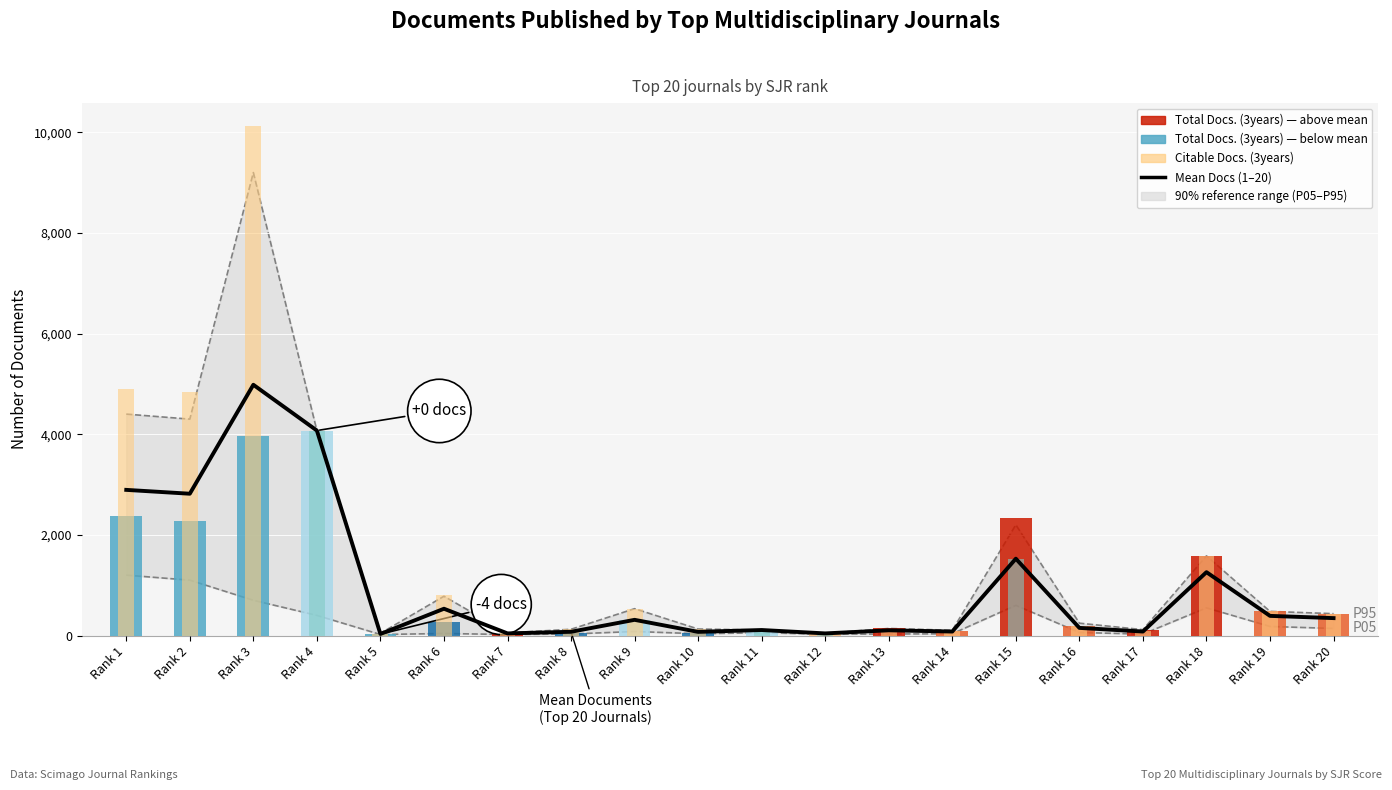

True or false: the data shows 311.5 at Rank 9.

True